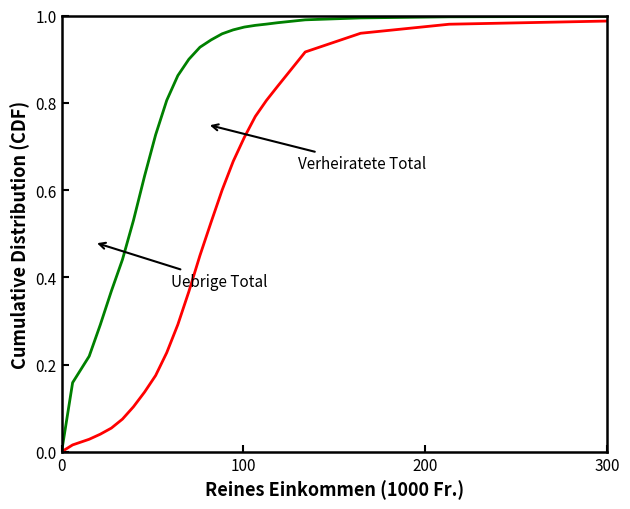

Is this an area chart (filled region under the line)?

No